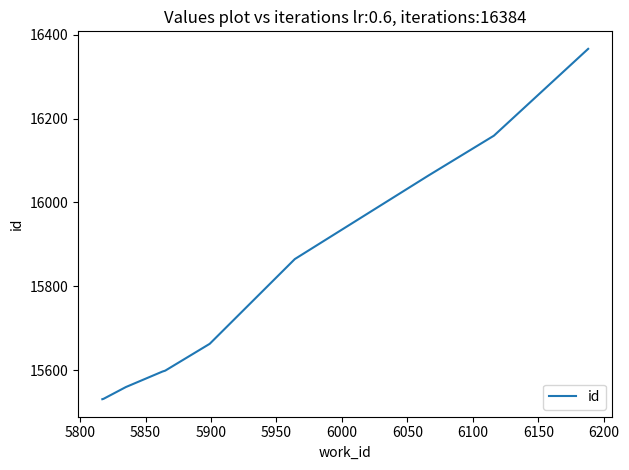

What is the difference between the maximum and minimum values?

835